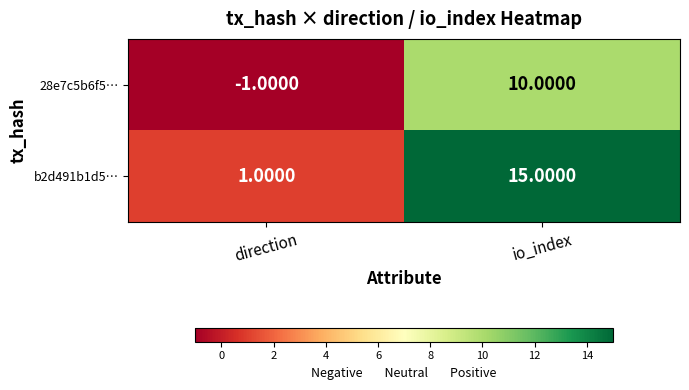

What is the spread (max minus min) of values at io_index?

5